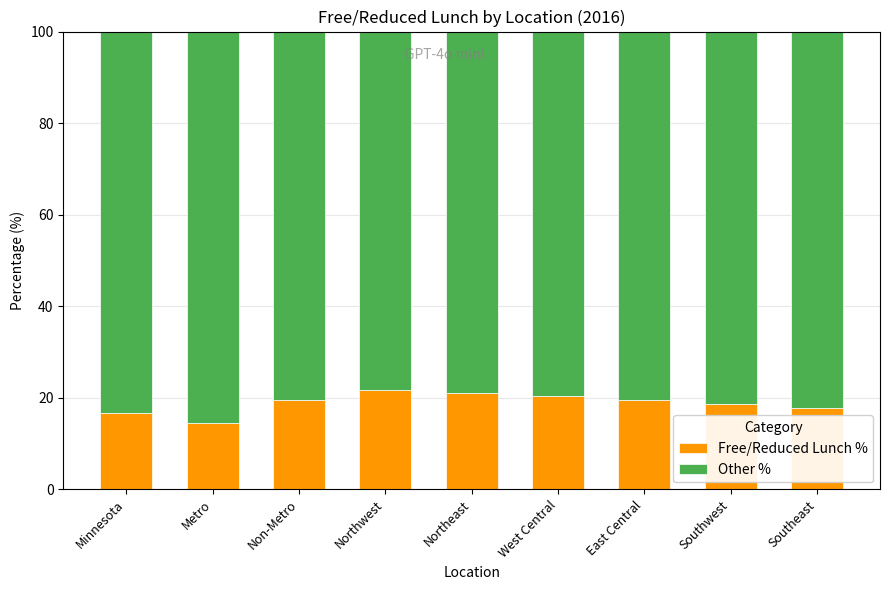

What are all the series names shown in the legend?

Free/Reduced Lunch %, Other %